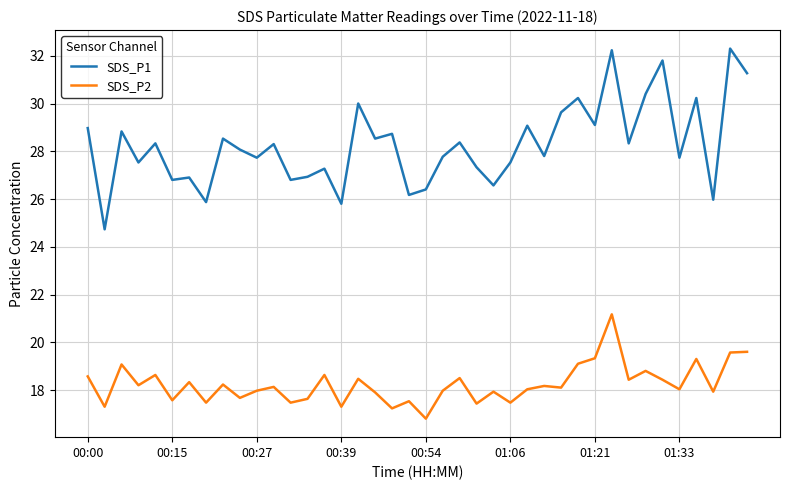

Rank the series by their average value, from highest to lowest.

SDS_P1, SDS_P2